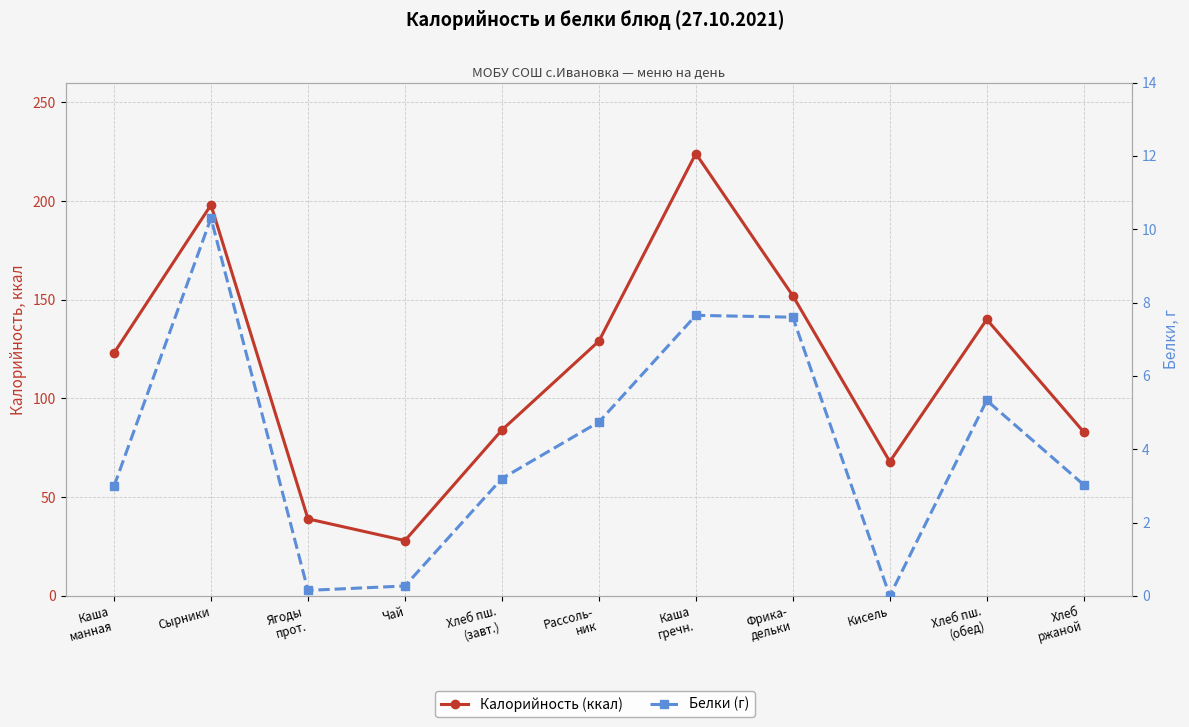

What is the difference between the highest and lowest values at Кисель?

68.0